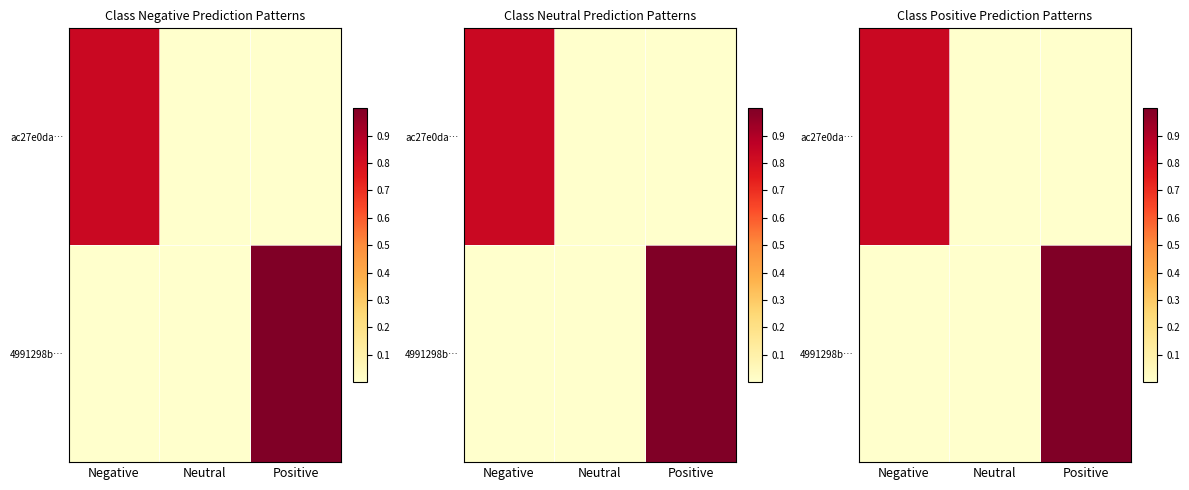

Count the 4991298b… values in the range 0 to 1.

3